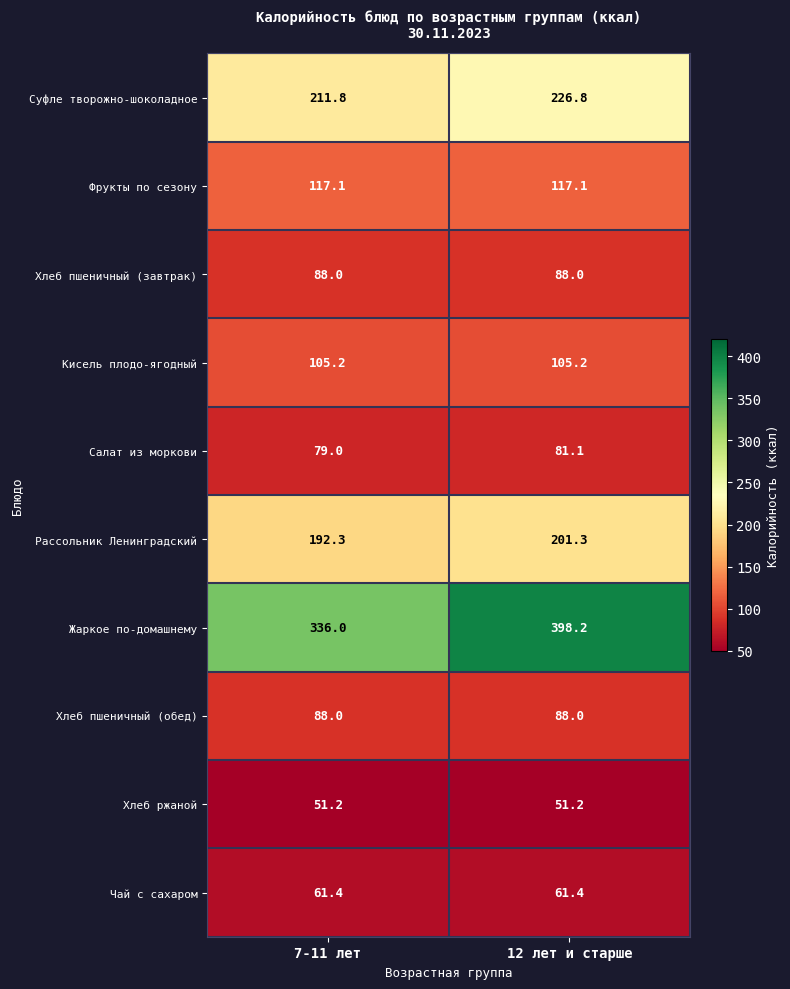

Is it true that Фрукты по сезону equals 34.6 at 12 лет и старше?

False